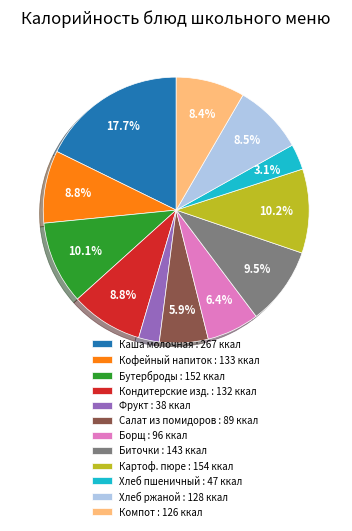

Does any single category account for the majority?

No